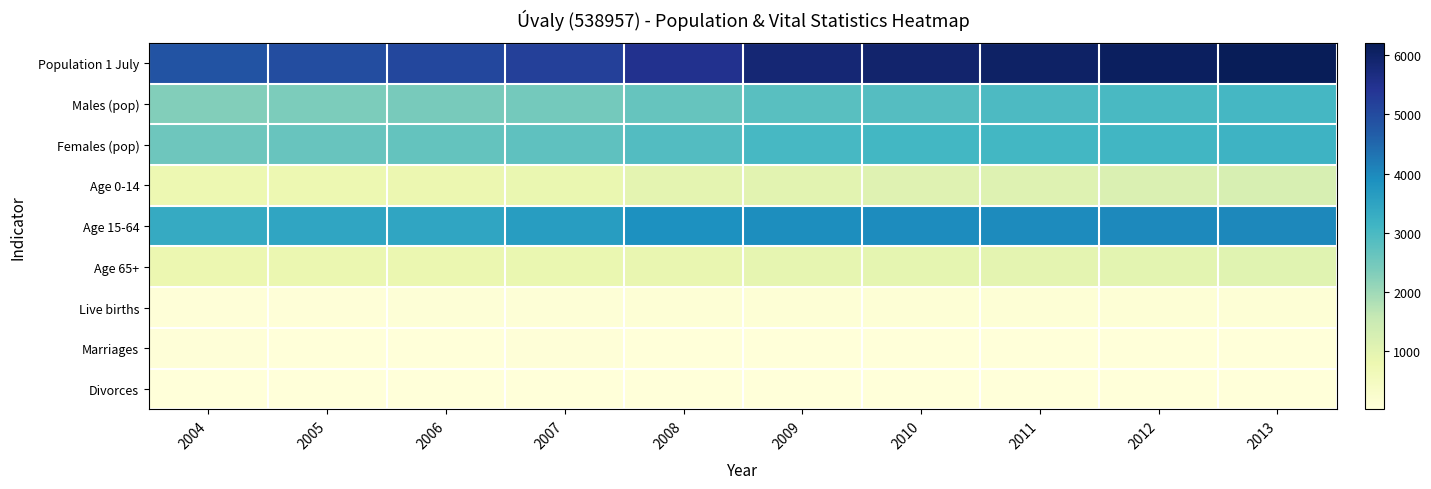

Reading left to right, what are all the values shown in this chart?

Population 1 July: 2004=4847	2005=4968	2006=5066	2007=5193	2008=5506	2009=5826	2010=5929	2011=6025	2012=6101	2013=6210
Males (pop): 2004=2304	2005=2360	2006=2413	2007=2470	2008=2632	2009=2805	2010=2853	2011=2943	2012=2995	2013=3040
Females (pop): 2004=2543	2005=2608	2006=2653	2007=2723	2008=2874	2009=3021	2010=3076	2011=3082	2012=3106	2013=3170
Age 0-14: 2004=773	2005=780	2006=794	2007=851	2008=955	2009=1023	2010=1066	2011=1092	2012=1171	2013=1230
Age 15-64: 2004=3345	2005=3449	2006=3469	2007=3619	2008=3878	2009=3920	2010=3939	2011=3975	2012=4005	2013=4029
Age 65+: 2004=795	2005=812	2006=827	2007=843	2008=872	2009=921	2010=932	2011=970	2012=980	2013=1029
Live births: 2004=52	2005=51	2006=60	2007=67	2008=87	2009=96	2010=90	2011=89	2012=98	2013=85
Marriages: 2004=34	2005=26	2006=26	2007=35	2008=27	2009=28	2010=32	2011=20	2012=24	2013=24
Divorces: 2004=13	2005=17	2006=11	2007=20	2008=12	2009=9	2010=19	2011=13	2012=12	2013=17